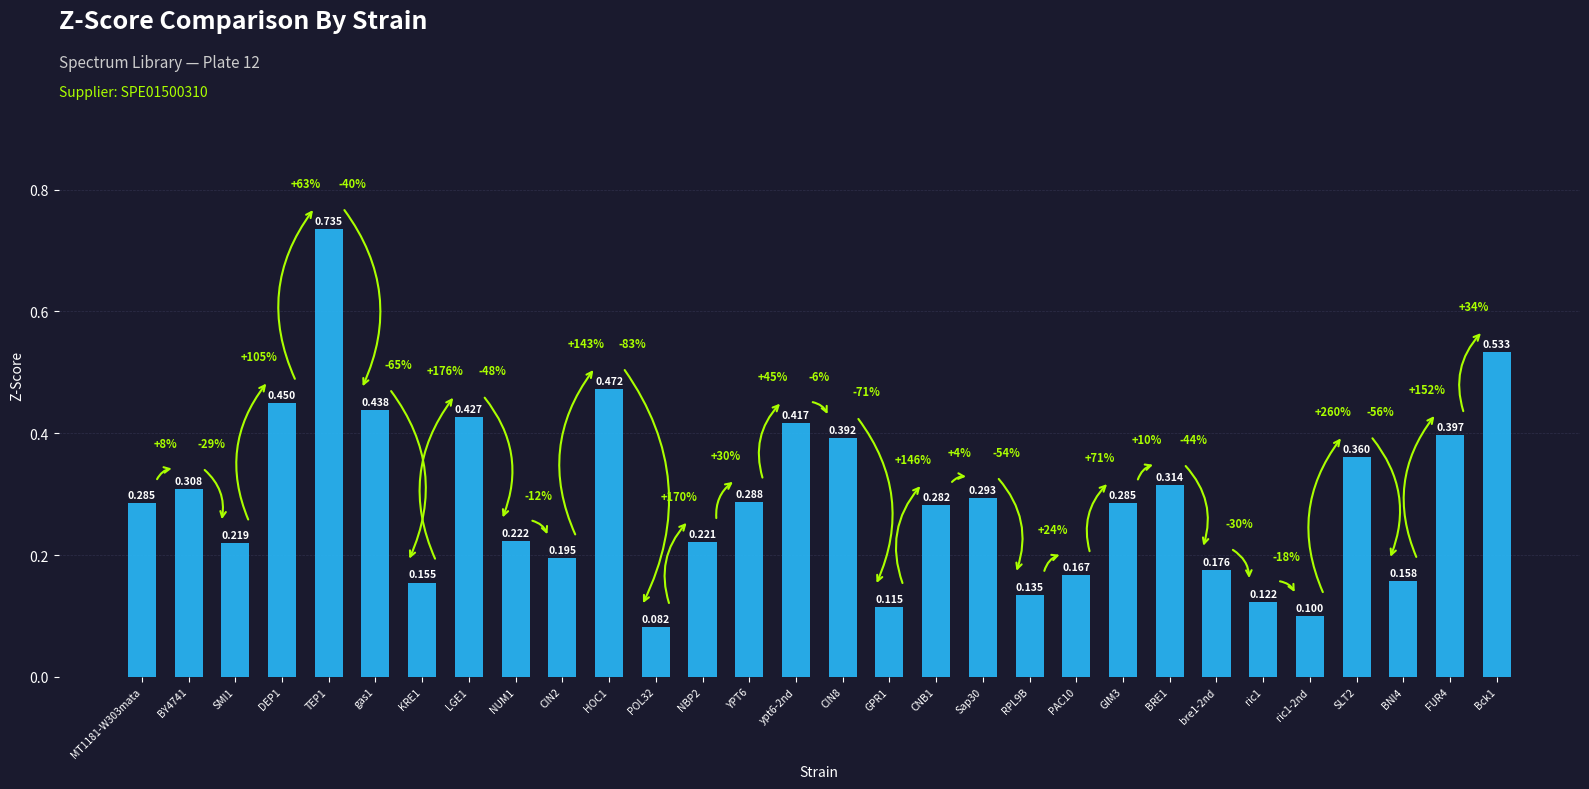

What is the greatest value displayed?

0.7